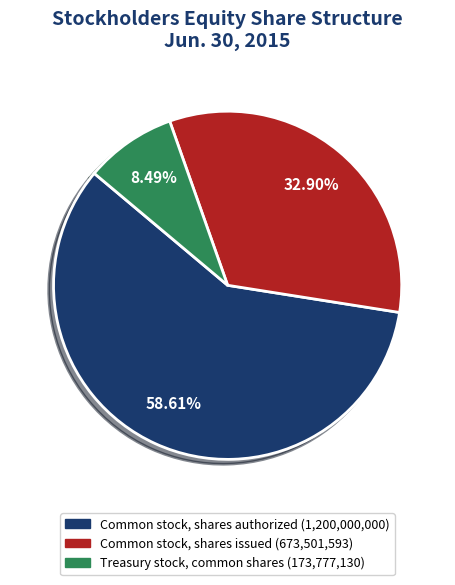

Does Treasury stock, common shares account for over 50% of the chart?

No